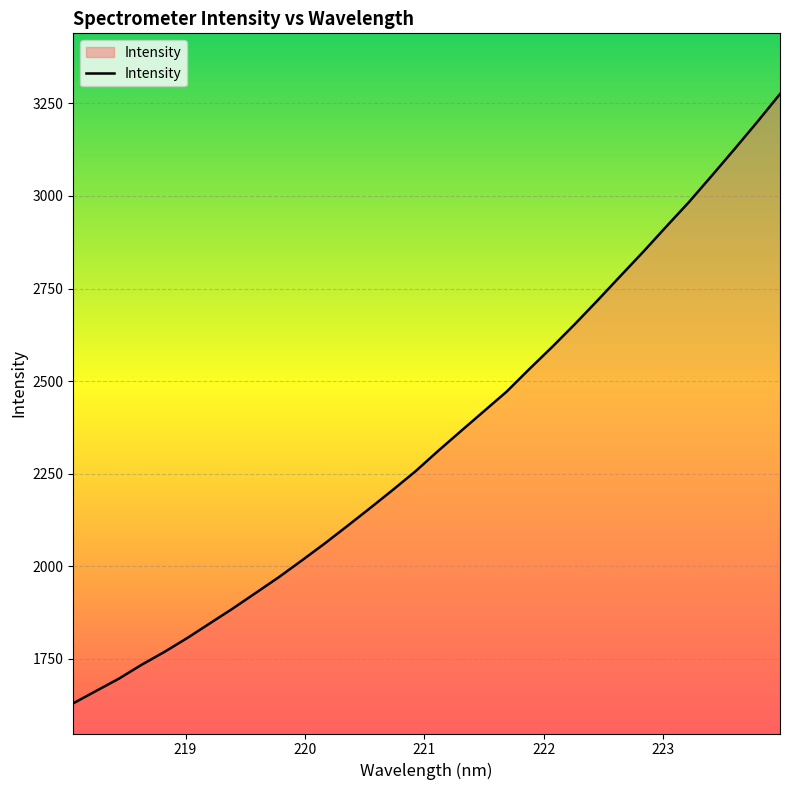

Does the chart display data point markers on the line(s)?

No